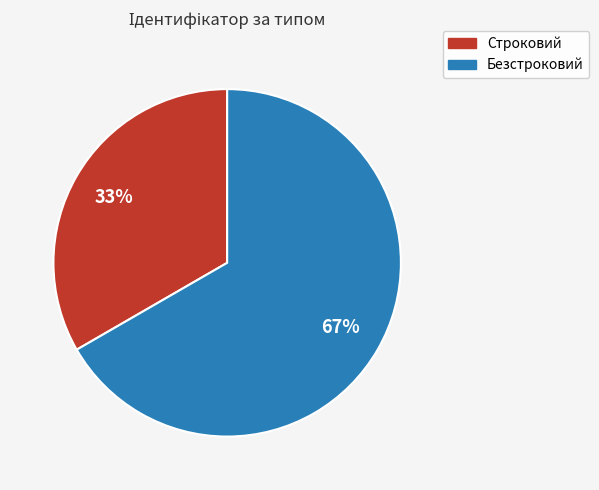

What percentage is the Безстроковий slice, to the nearest percent?

67%